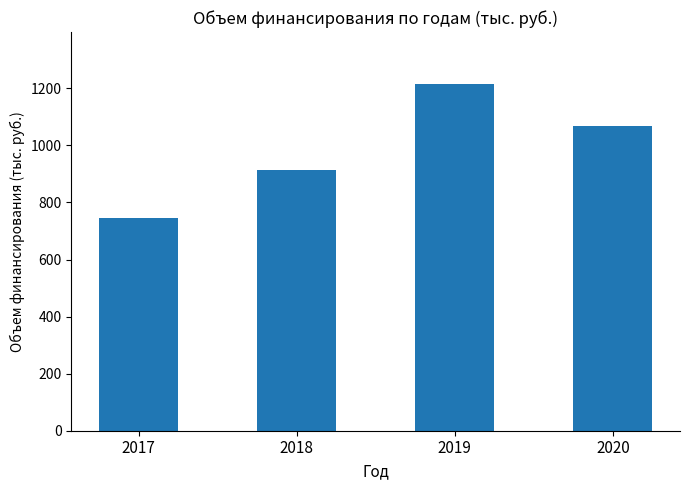

Approximately how many times larger is the value at 2019 compared to 2017?

1.6